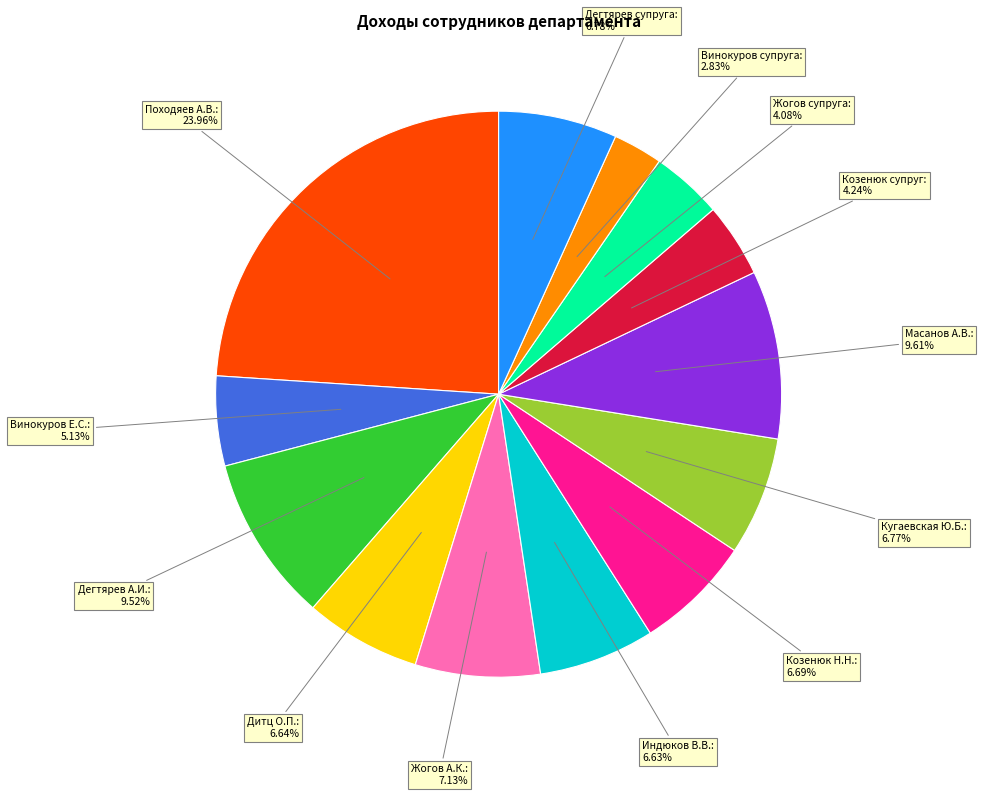

How many segments does this pie chart have?

13